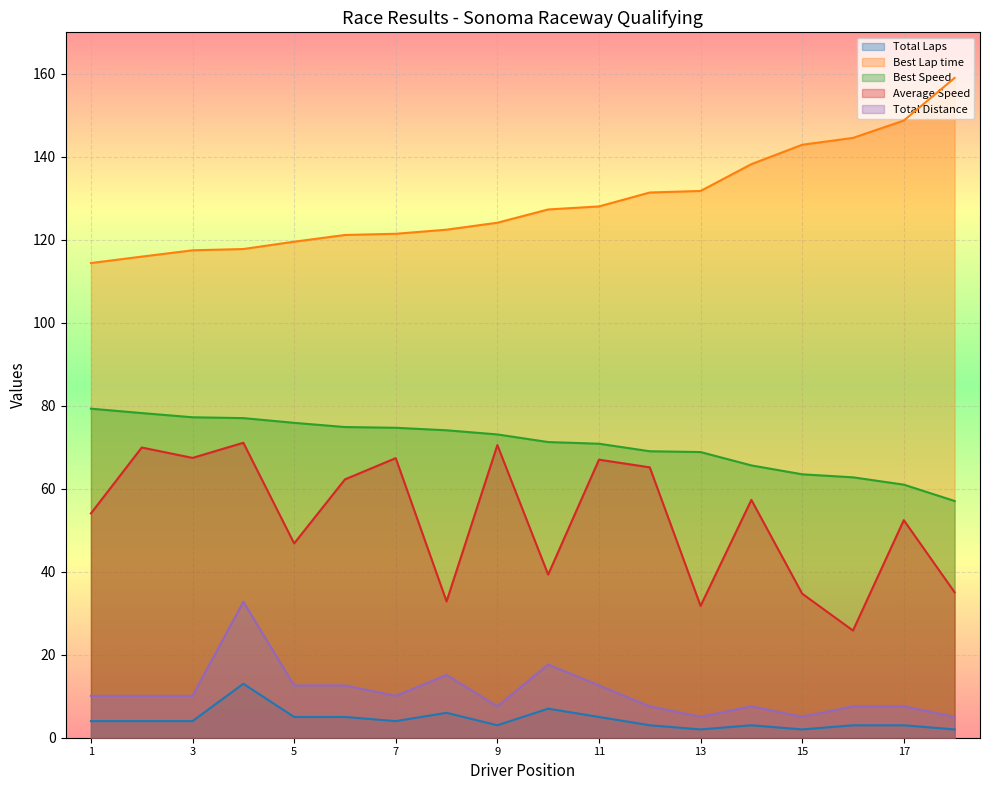

True or false: Total Distance and Average Speed intersect in this chart.

False